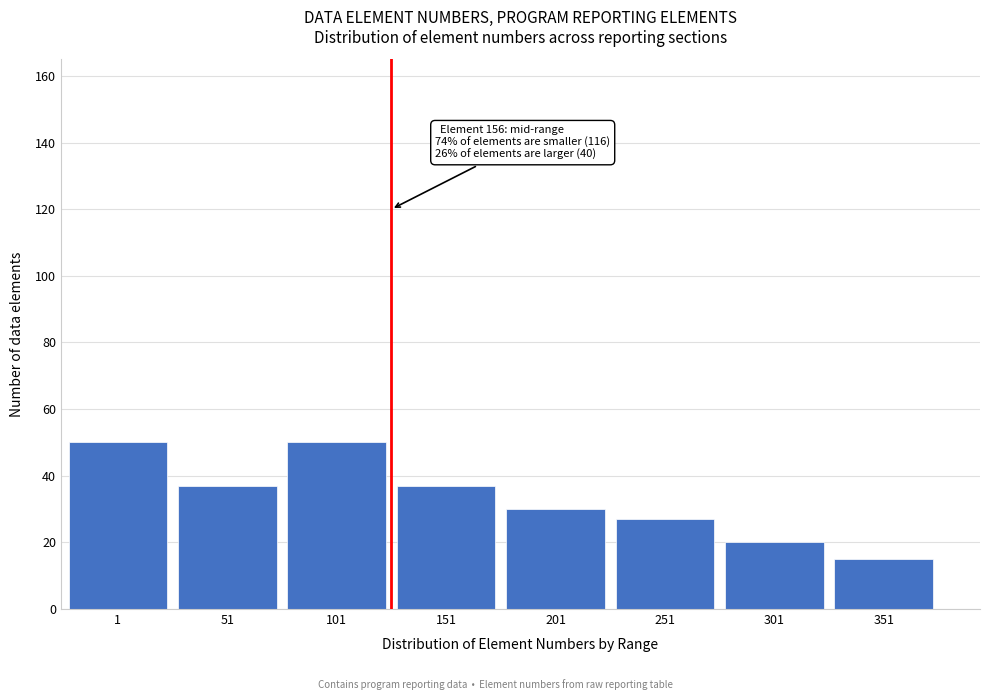

Reading left to right, what are all the values shown in this chart?

50	37	50	37	30	27	20	15